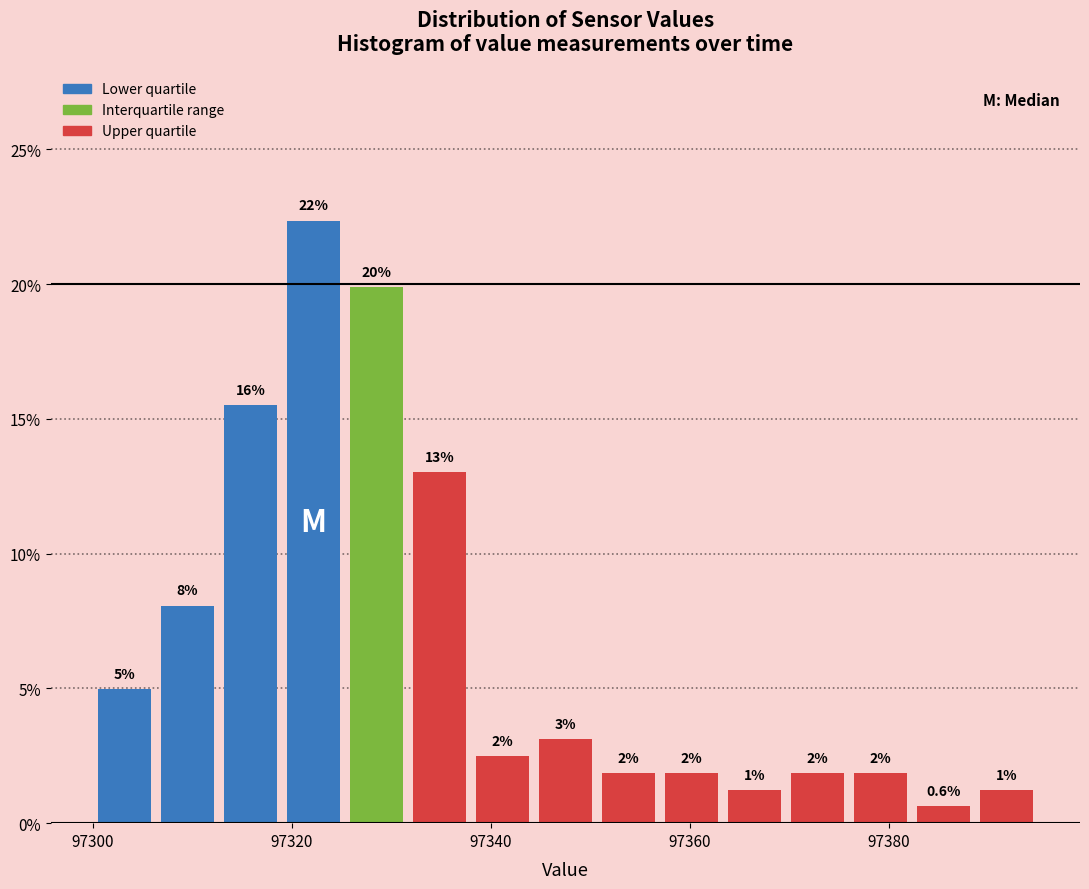

Read against the x-axis, roughly where is the centre of the tallest bar?

97322